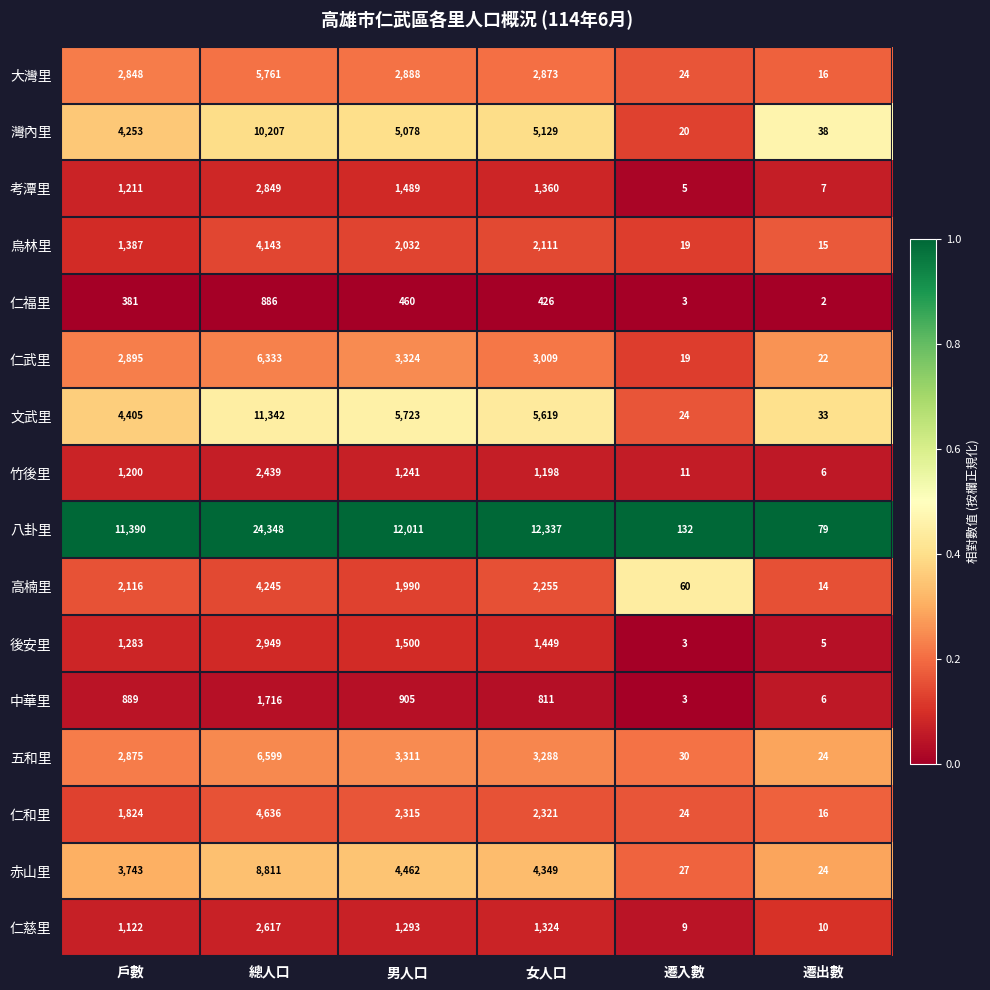

What is the difference between the second highest and second lowest values in the 烏林里 series?

2092